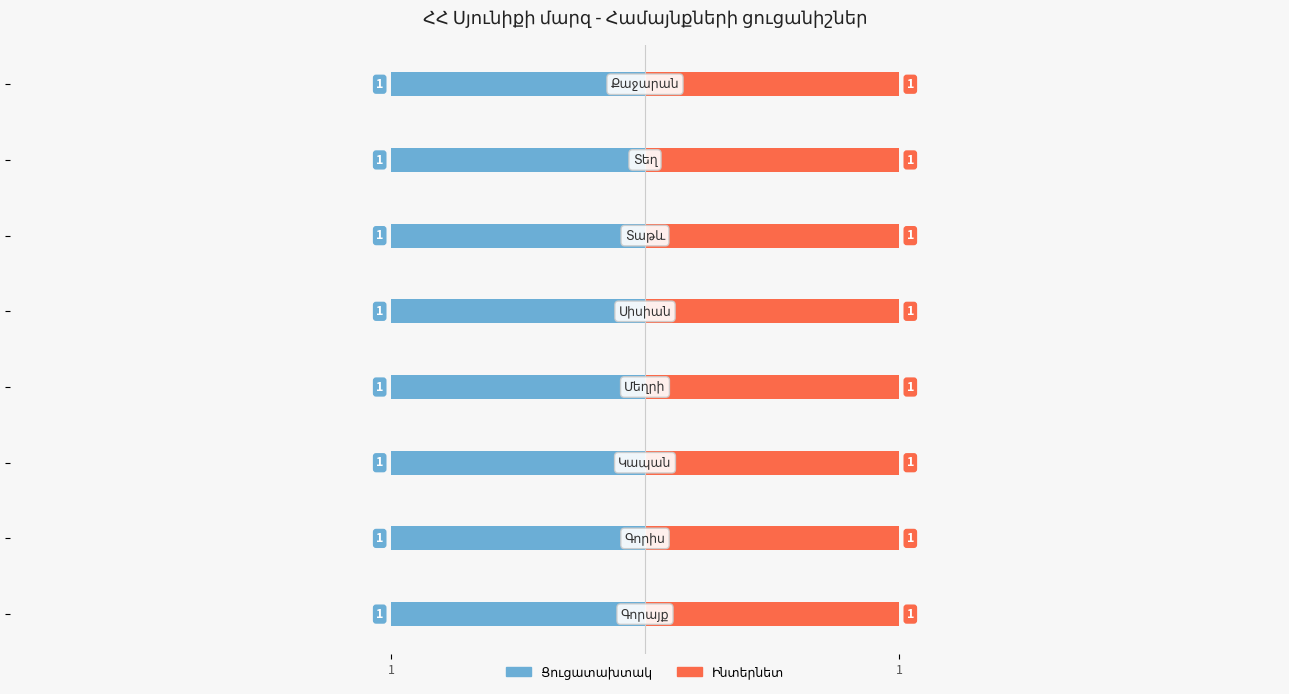

Rank the categories by Ավագանու կազմակ. value from highest to lowest.

Գորիս, Մեղրի, Սիսիան, Տաթև, Տեղ, Քաջարան, Գորայք, Կապան